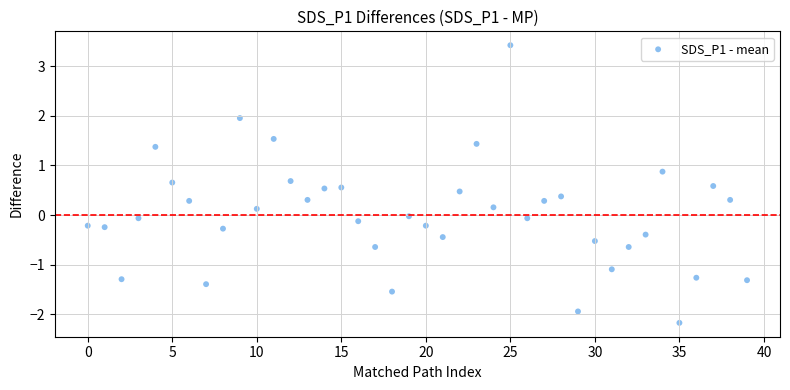

What is the range of Y values (max minus min)?

5.6